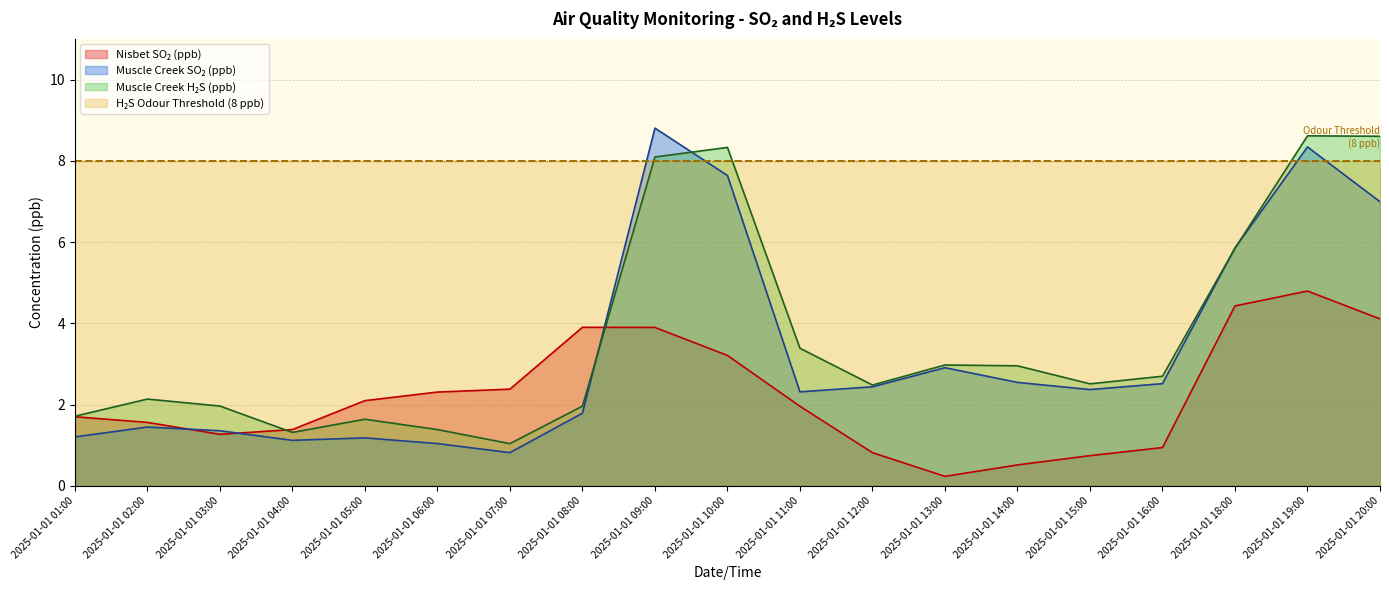

Where is the first local minimum for Muscle Creek H2S (ppb)?

2025-01-01 04:00